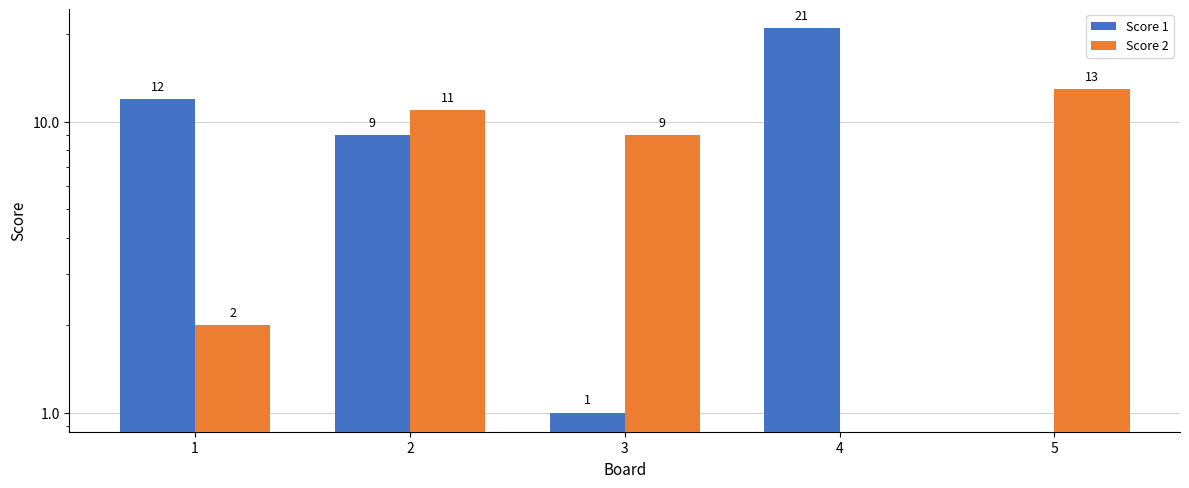

Rank the categories by Score 2 value from highest to lowest.

5, 2, 3, 1, 4